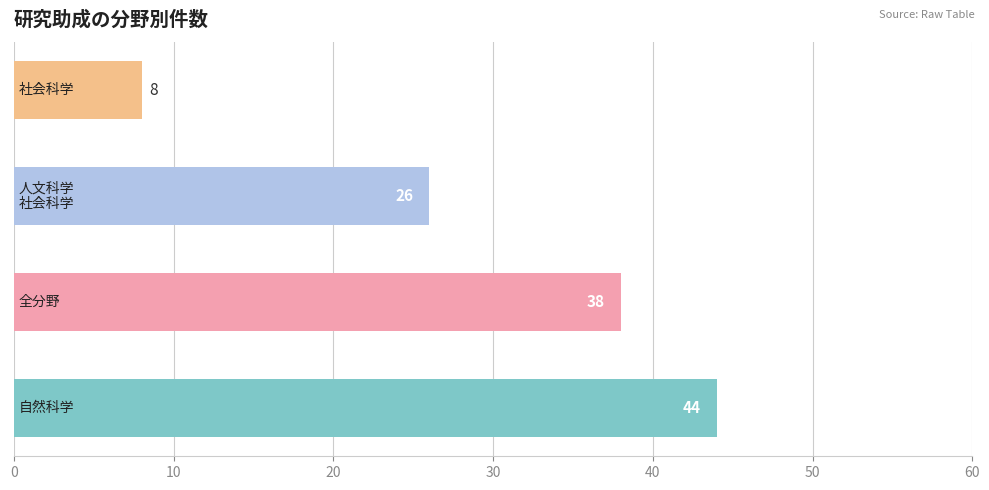

How many data points are less than 38?

2